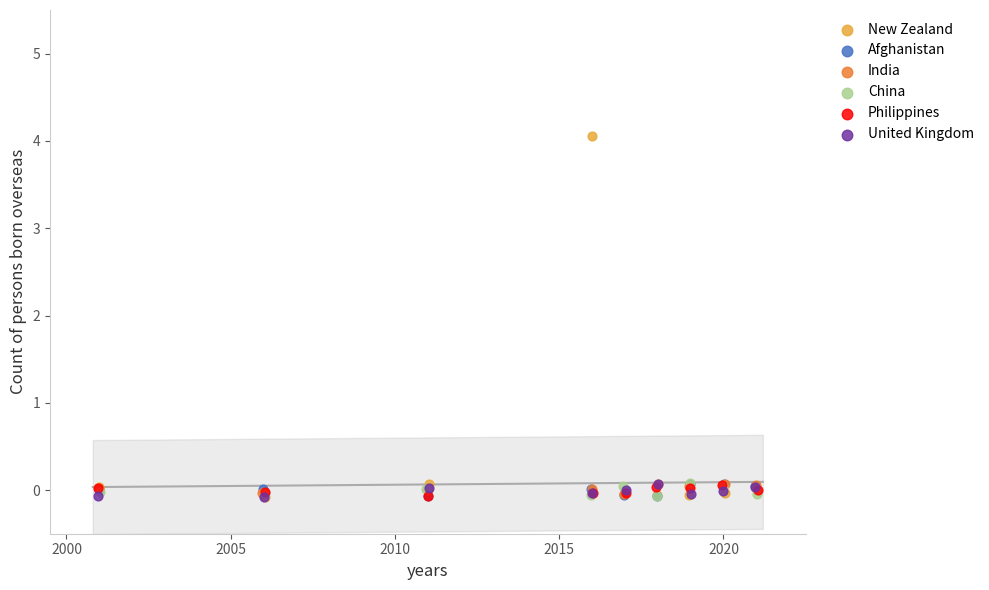

Which series reaches the maximum Y coordinate?

New Zealand